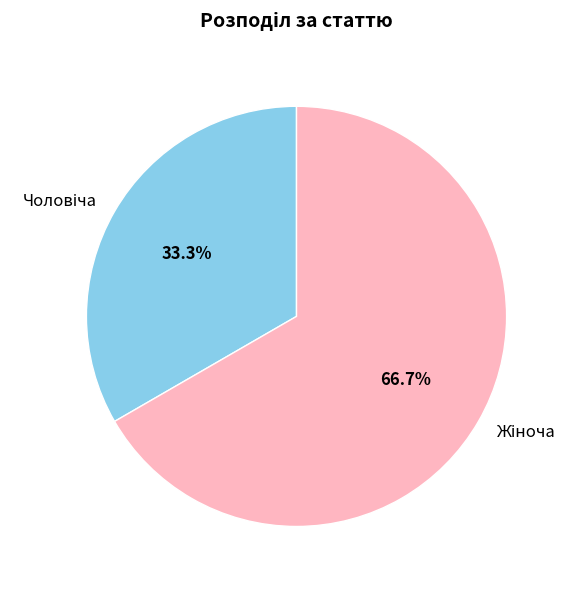

Is there a majority slice in this chart?

Yes